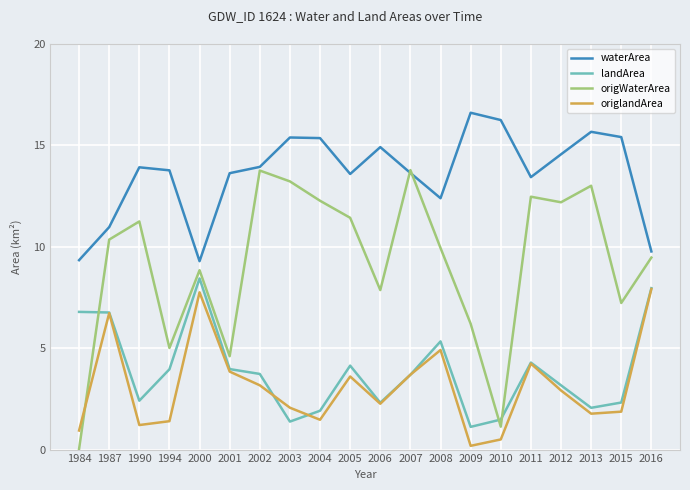

What is the total value across all series at 2004?

31.0